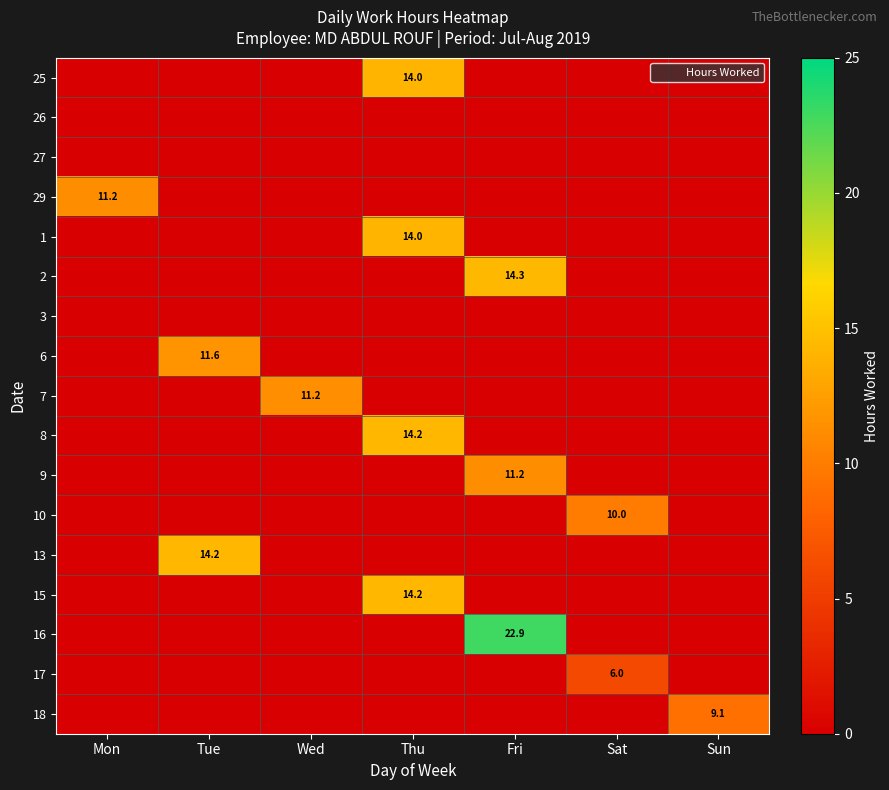

At which label does 25 reach its peak?

Thu